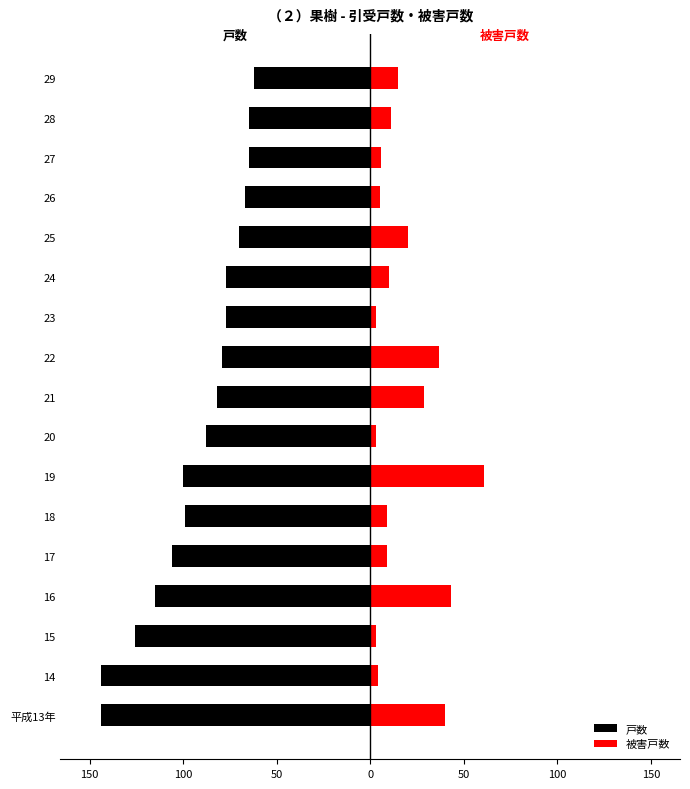

Between 20 and 25, which series saw the biggest shift?

戸数